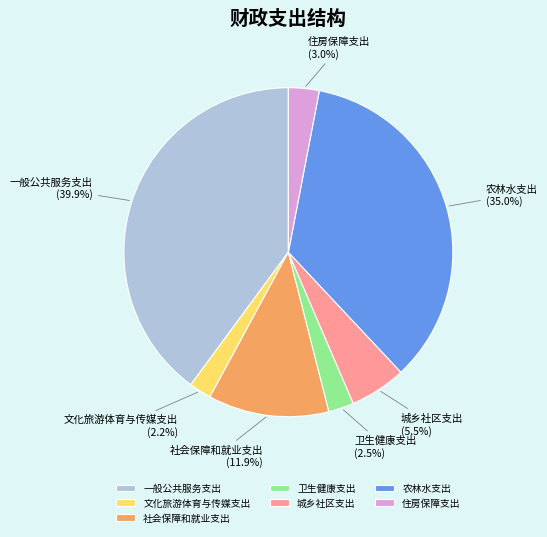

Count the number of slices in the pie.

7